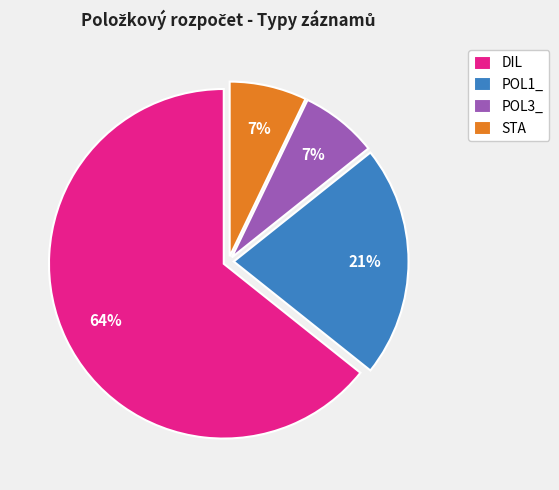

What is the ratio of the value at POL1_ to the value at STA?

3.0